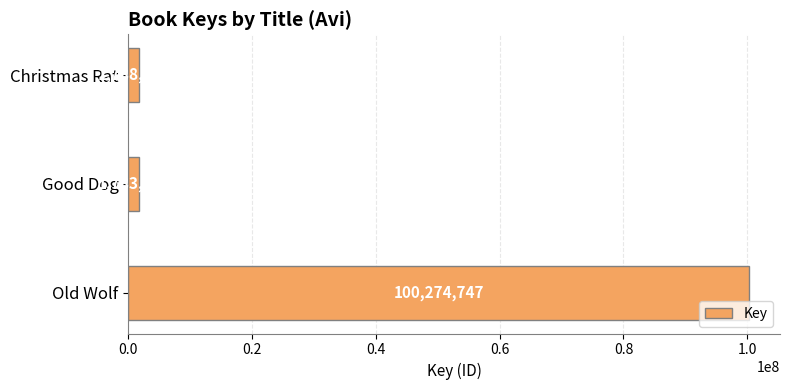

At which category does the chart reach its minimum across all series?

Good Dog